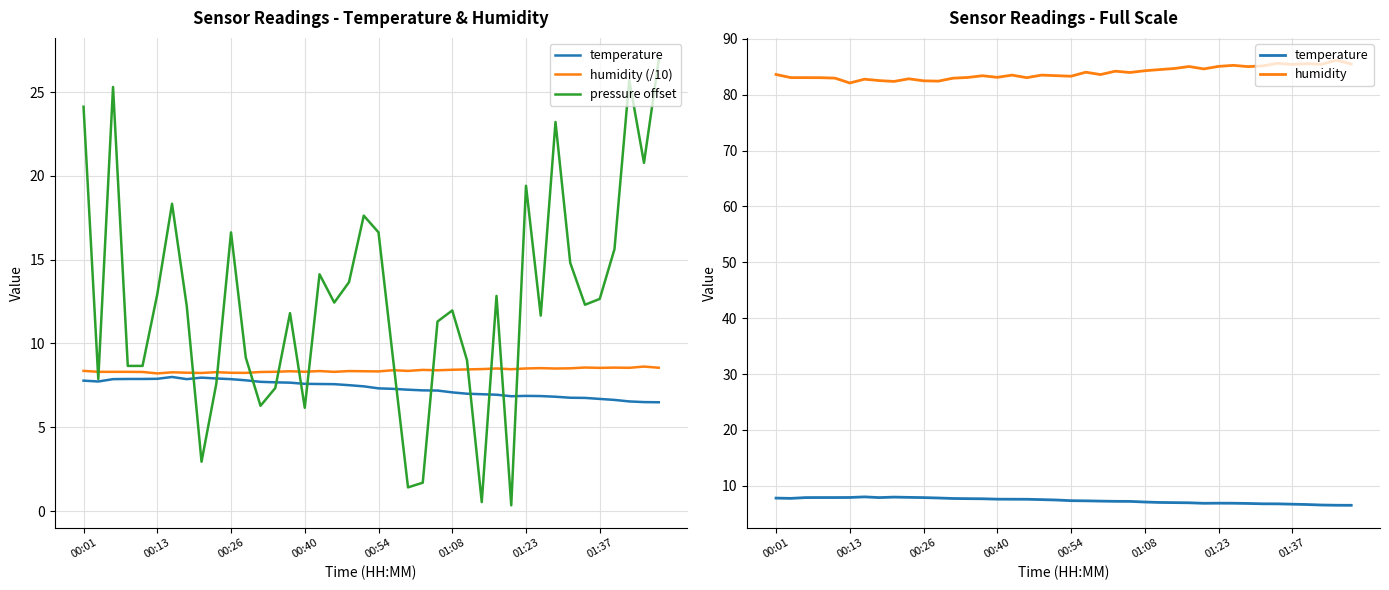

What is the sum of the temperature values at 28 and 30?

13.8